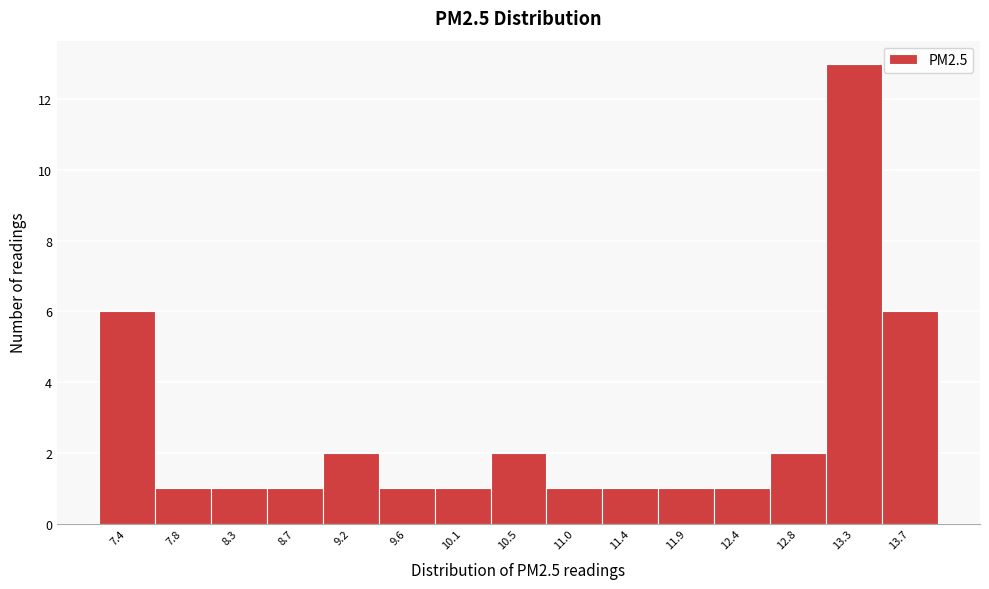

Reading left to right, transcribe all the data shown in this chart.

6	1	1	1	2	1	1	2	1	1	1	1	2	13	6